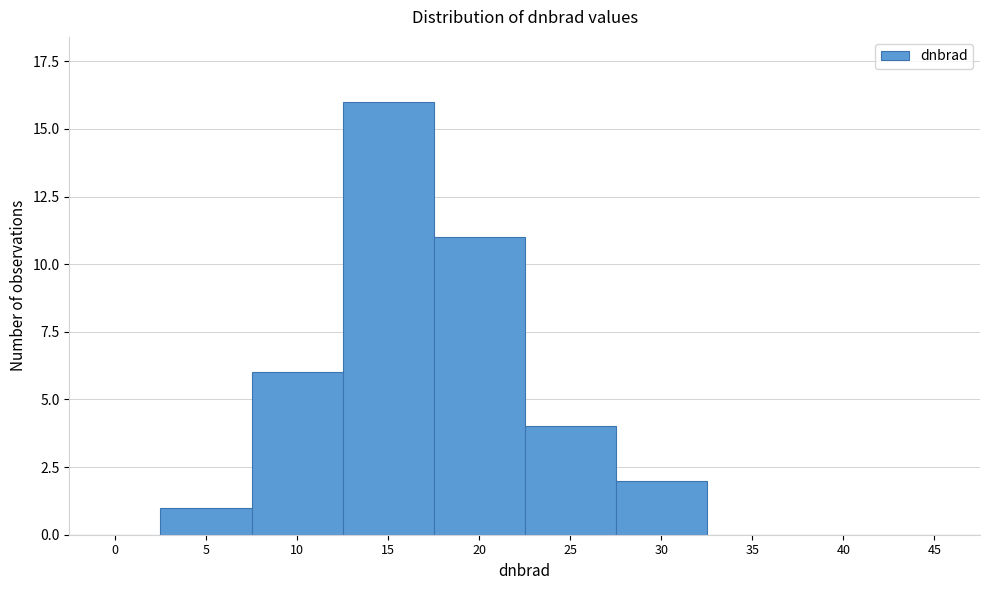

Reading left to right, list all the values displayed in this chart.

0=0	5=1	10=6	15=16	20=11	25=4	30=2	35=0	40=0	45=0